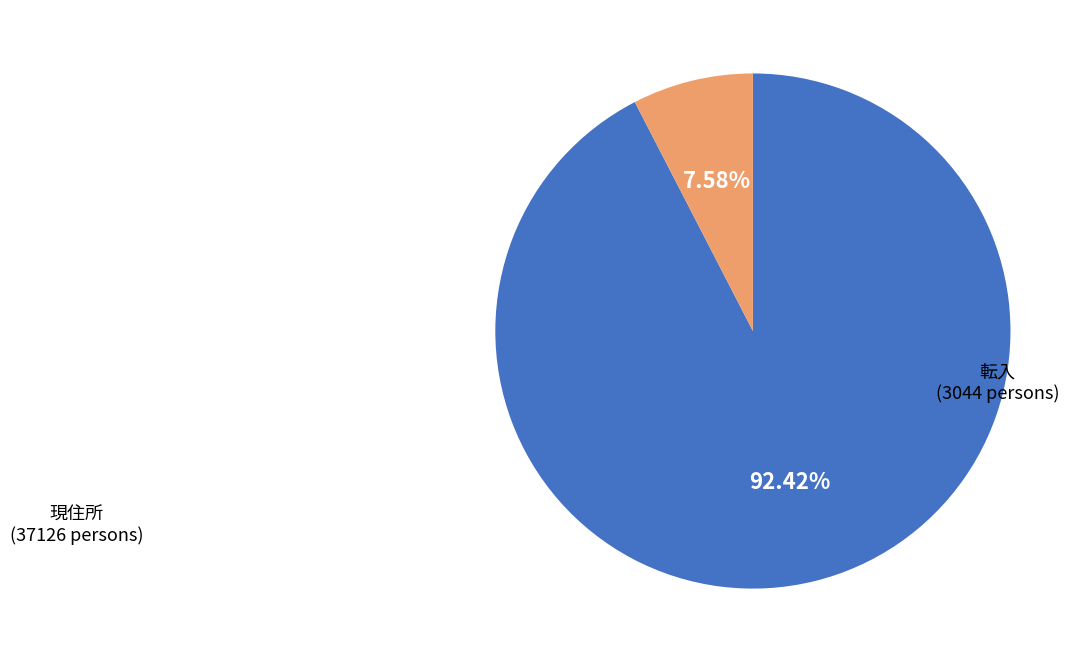

What is the smallest slice in the pie chart?

転入